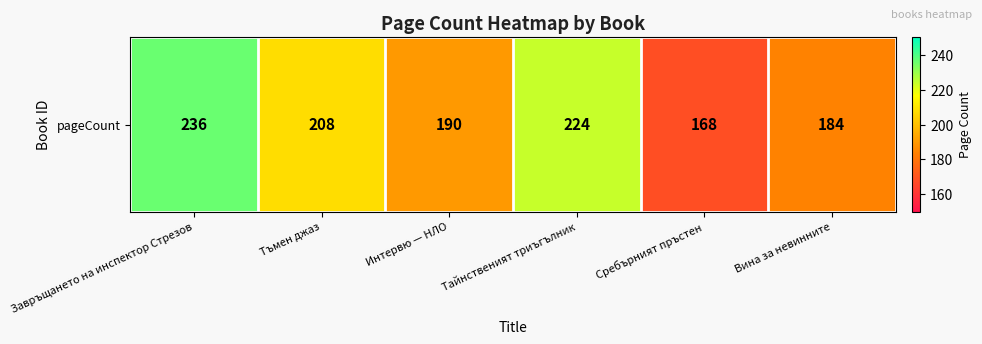

What is the average value?

202